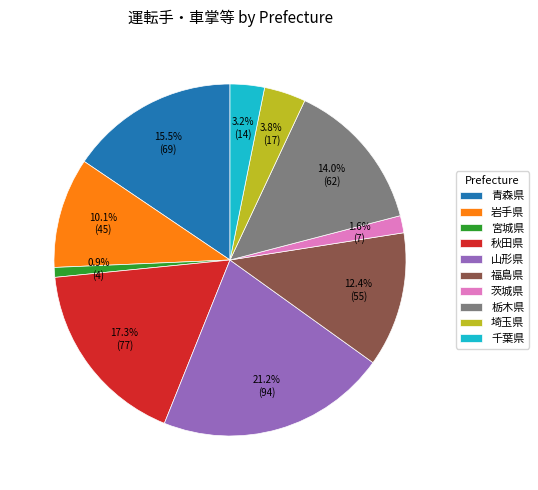

Is there a majority slice in this chart?

No